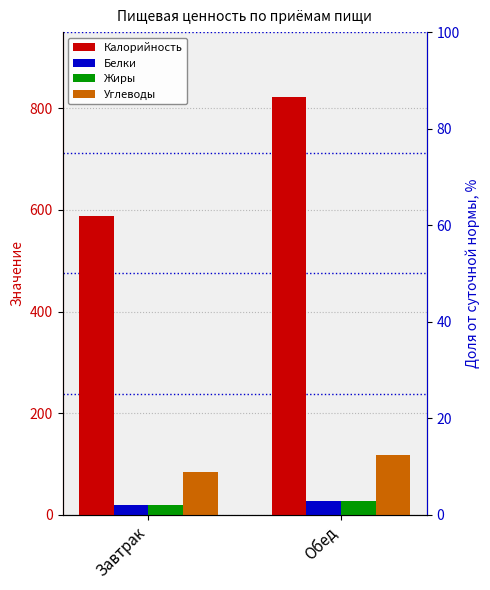

What is the sum of all Жиры values?

47.3